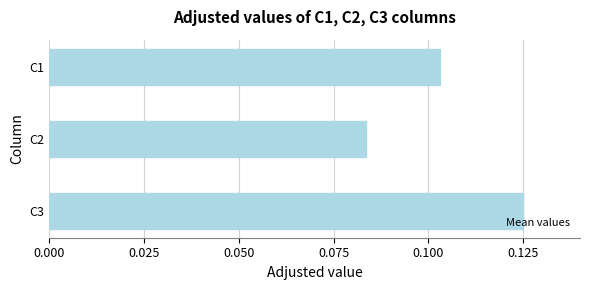

Rank the categories by value from lowest to highest.

C2, C1, C3